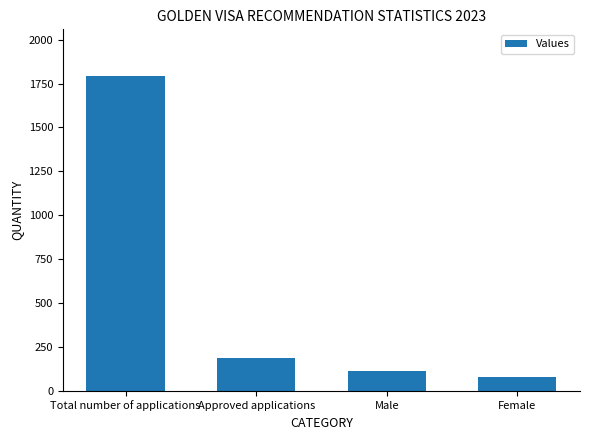

What is the label of the 3rd bar from the left?

Male